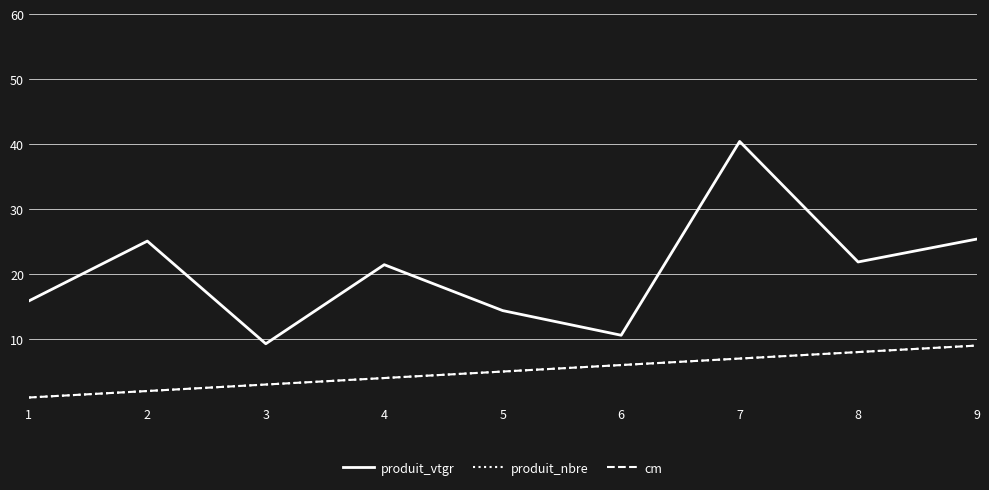

The value of produit_vtgr at 3 is 9.3. True or false?

True